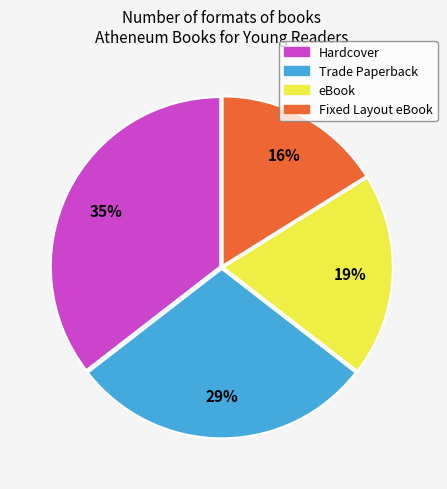

Is the sum of Fixed Layout eBook and eBook greater than half?

No